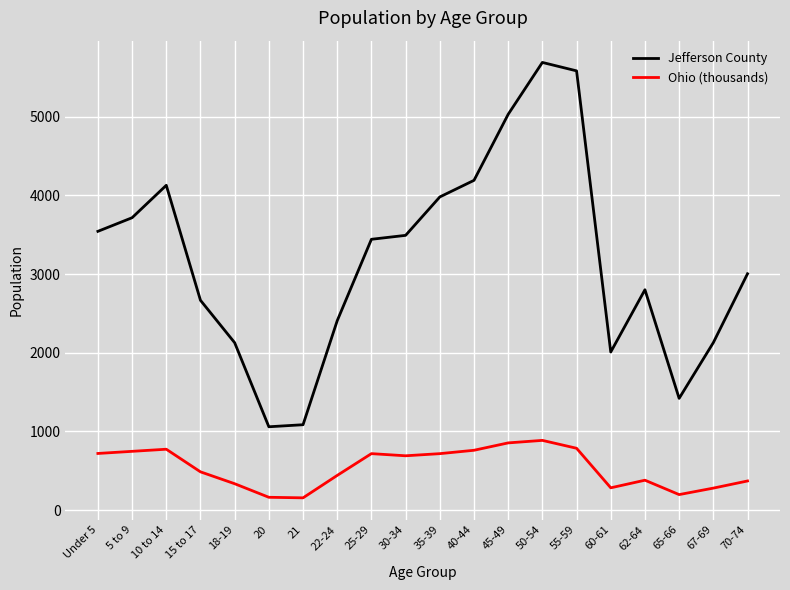

The value of Ohio (thousands) at 35-39 is 1080.0. True or false?

False